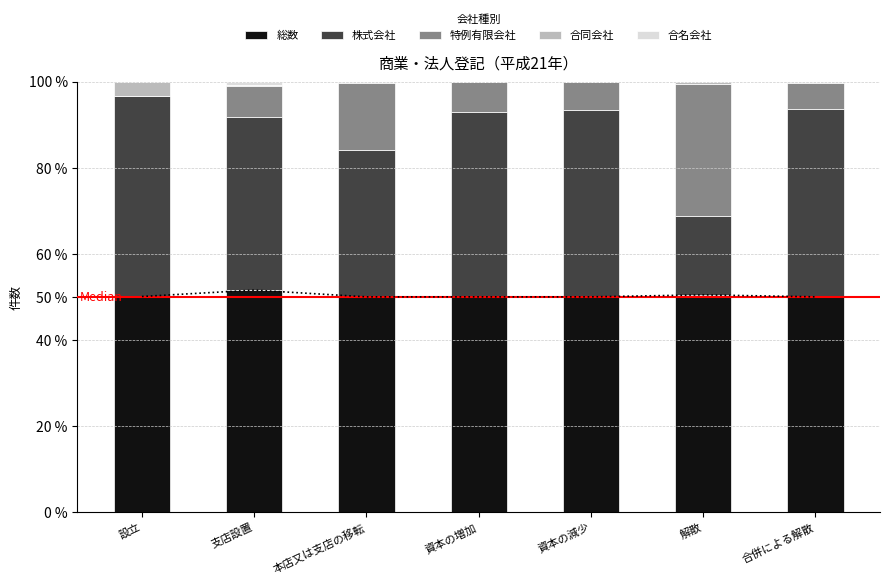

Which series has the largest total across all categories?

総数